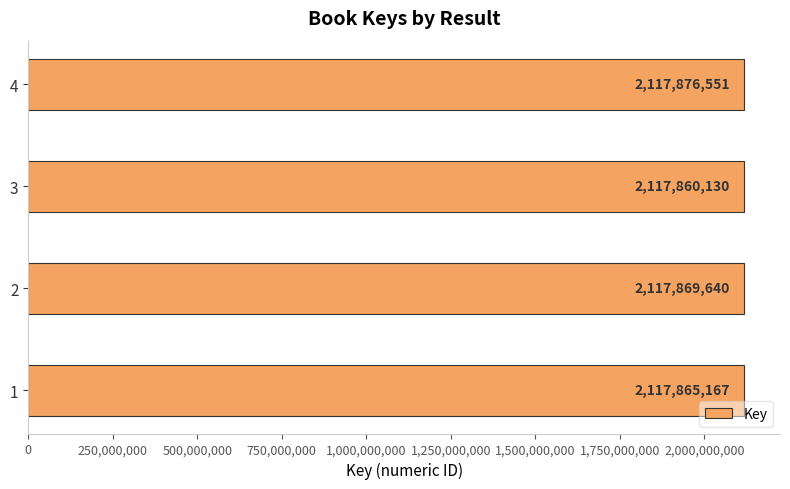

What is the sum of all values?

8471471488